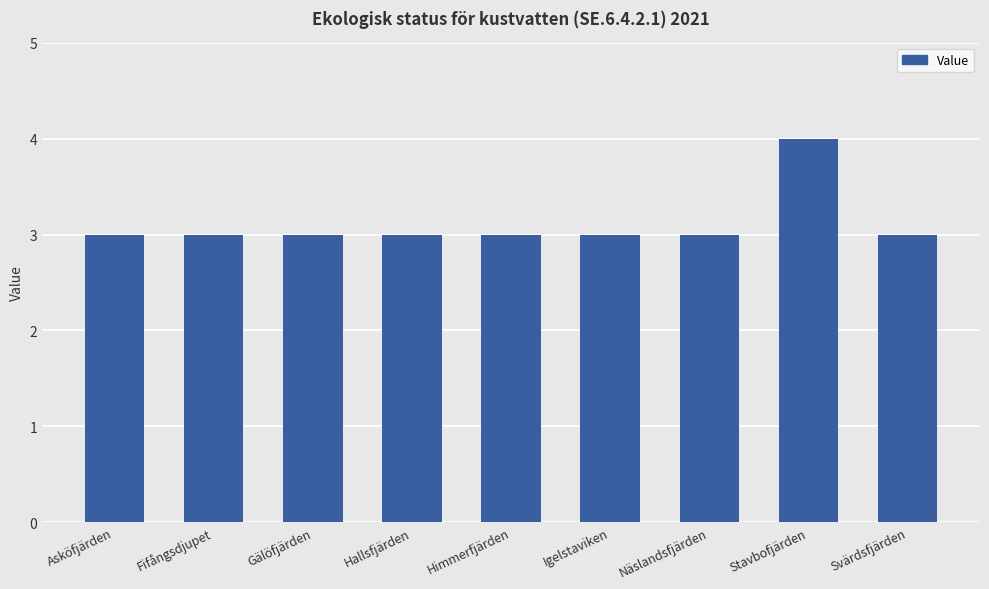

Reading left to right, what are all the values shown in this chart?

Asköfjärden=3	Fifångsdjupet=3	Gälöfjärden=3	Hallsfjärden=3	Himmerfjärden=3	Igelstaviken=3	Näslandsfjärden=3	Stavbofjärden=4	Svärdsfjärden=3